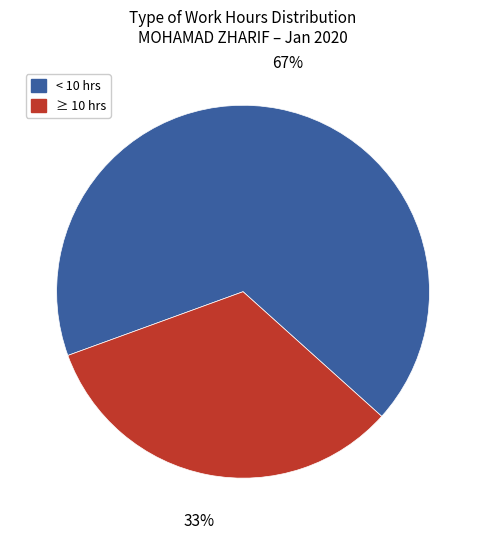

Combined, do ≥ 10 hrs and < 10 hrs account for over 50%?

Yes